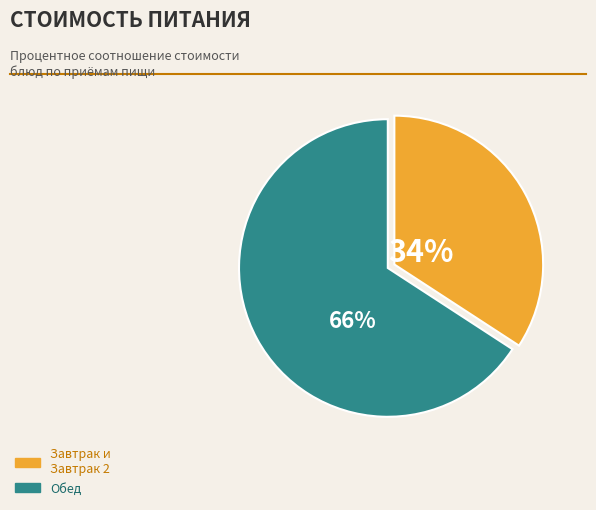

Does any single category account for the majority?

Yes